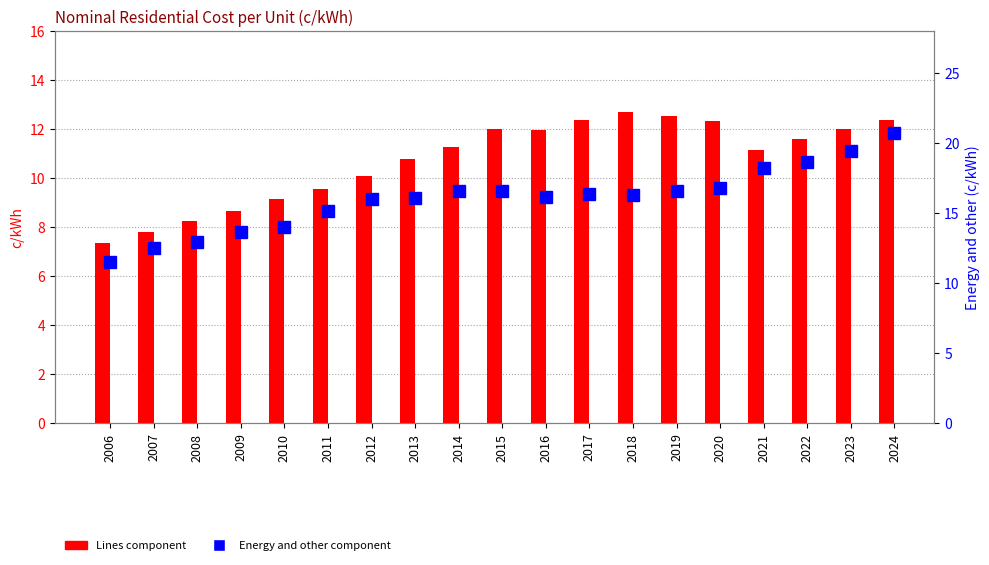

What is the difference between the highest and lowest values at 2007?

4.7